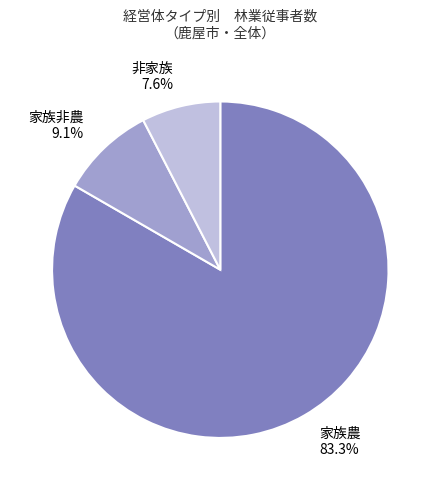

To the nearest percent, what is the difference between the largest and smallest slice percentages?

76%